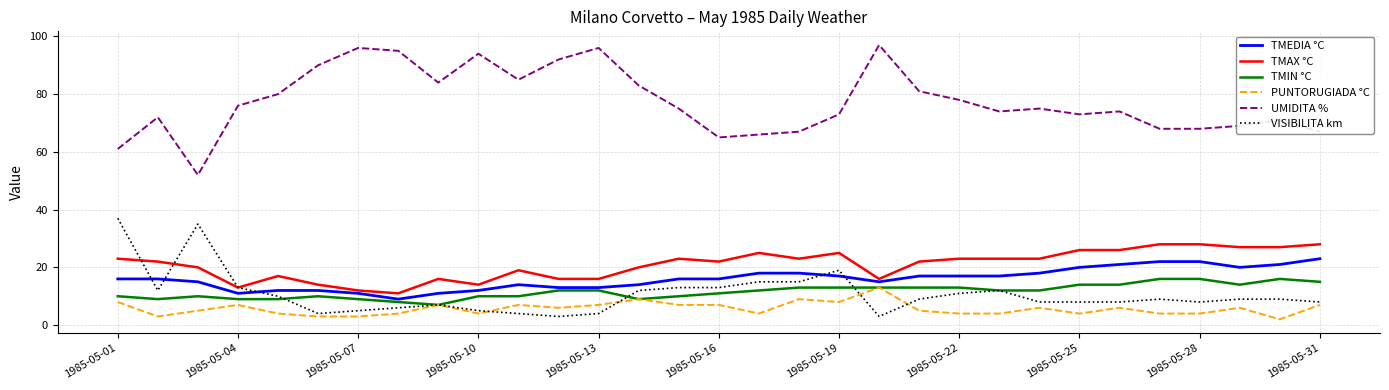

Which series has the largest range (max minus min)?

UMIDITA %